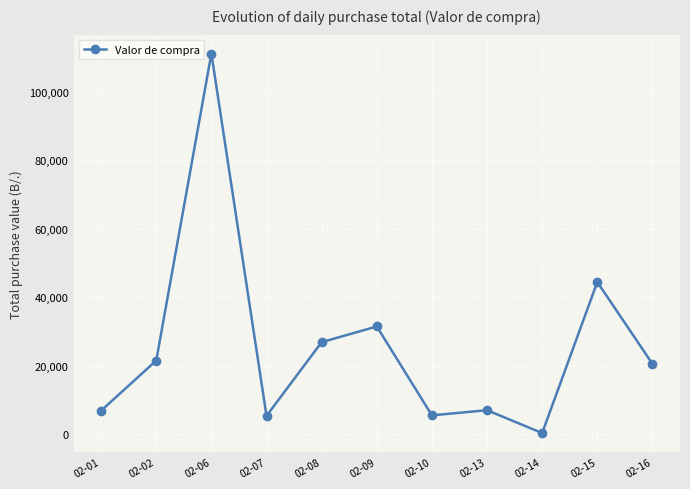

How many categories are shown in the chart?

11